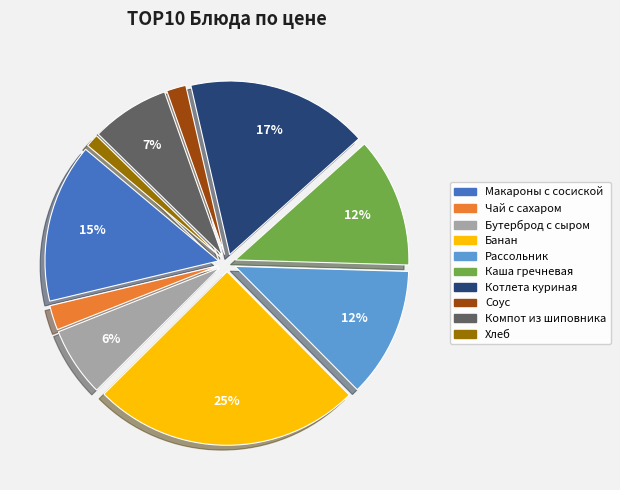

Which has a higher value, Банан or Котлета куриная?

Банан